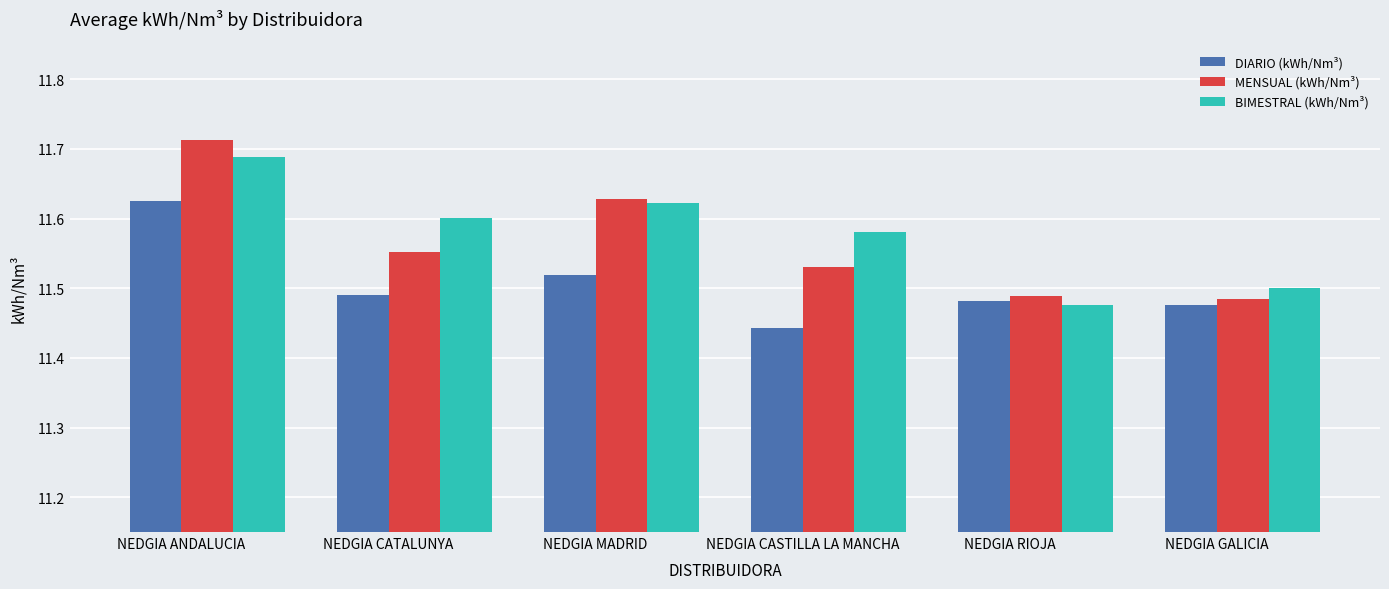

True or false: BIMESTRAL (kWh/Nm³) has a value of 11.6 at NEDGIA CASTILLA LA MANCHA.

True